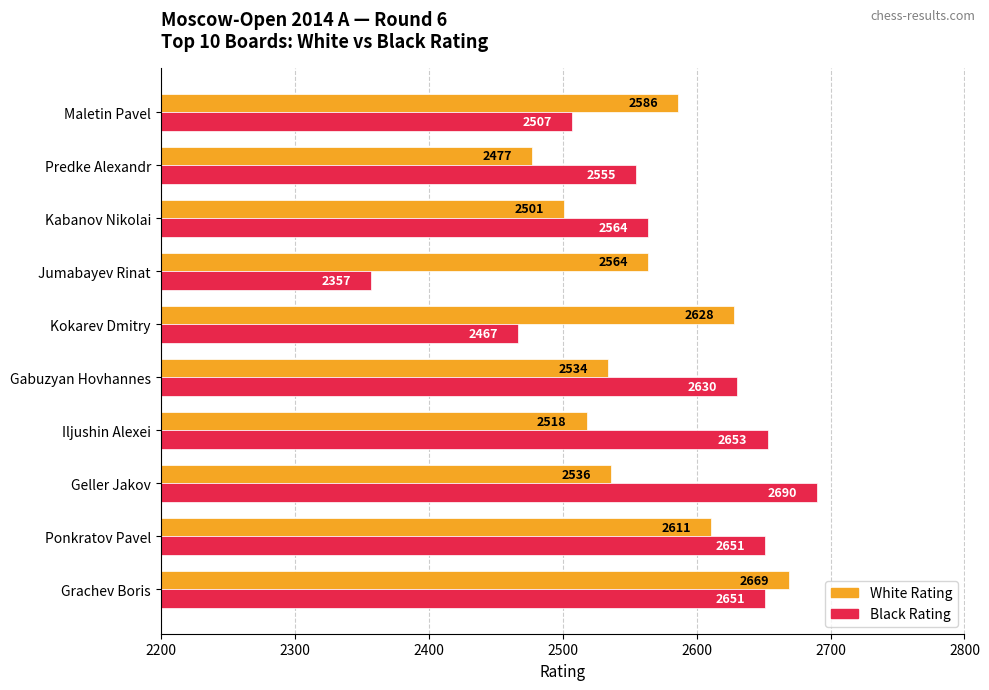

What is the maximum value shown in the chart?

2690